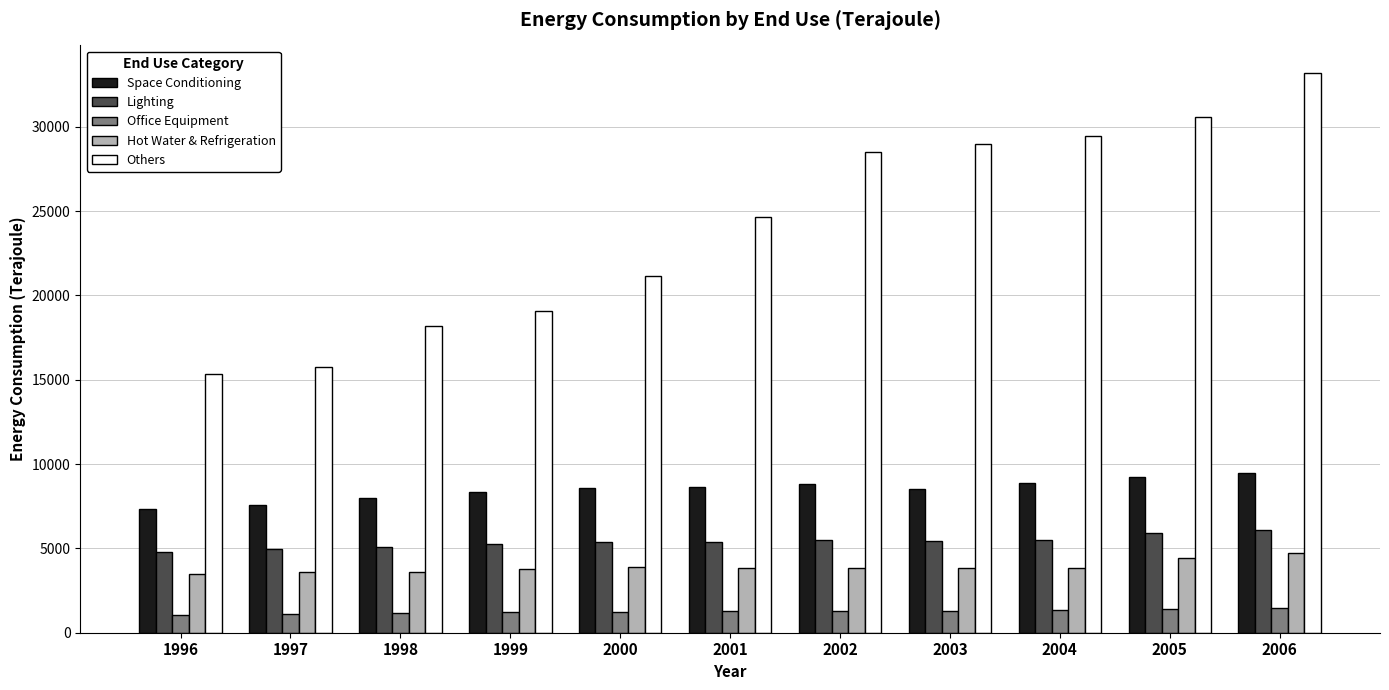

At 2000, list the series in order from smallest to largest.

Office Equipment, Hot Water & Refrigeration, Lighting, Space Conditioning, Others